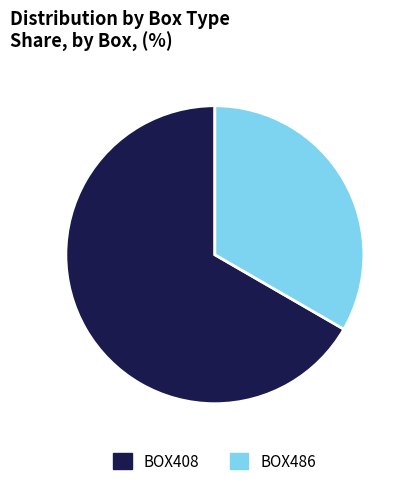

The BOX408 slice represents 67% of the pie. True or false?

True